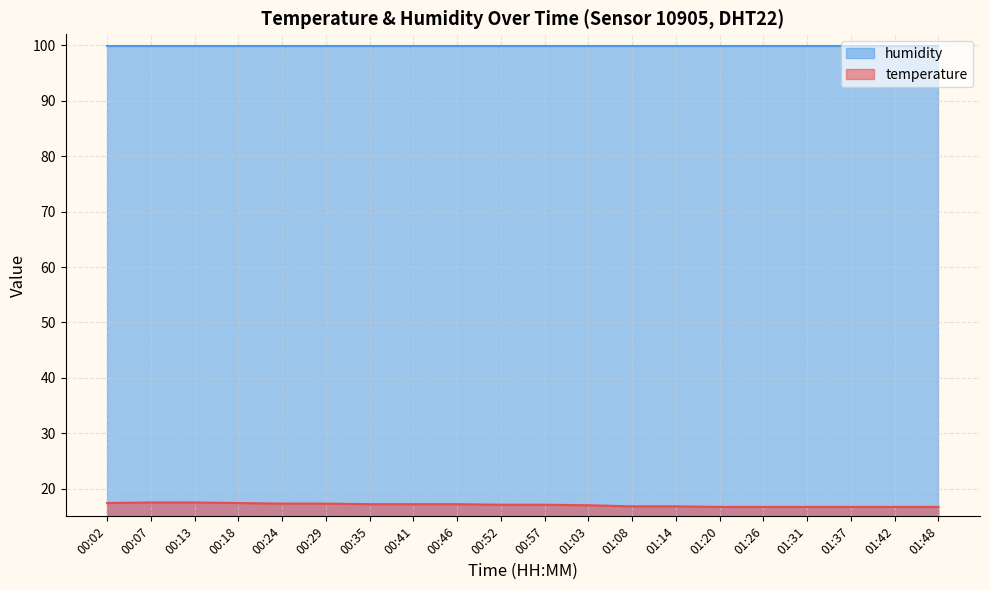

What is the sum of the values at 01:42 and 00:57?

33.8